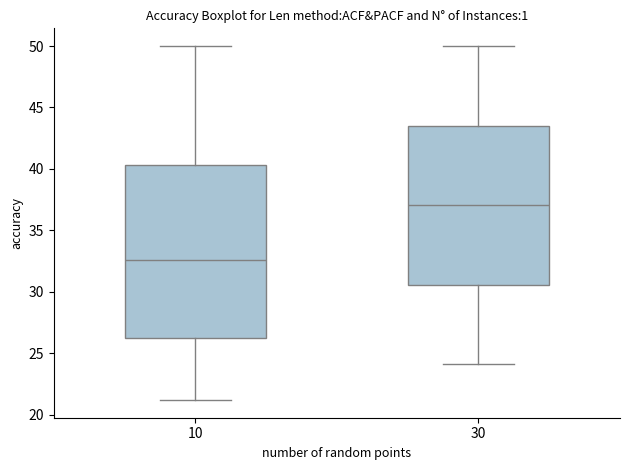

Which box's median line is the highest?

30